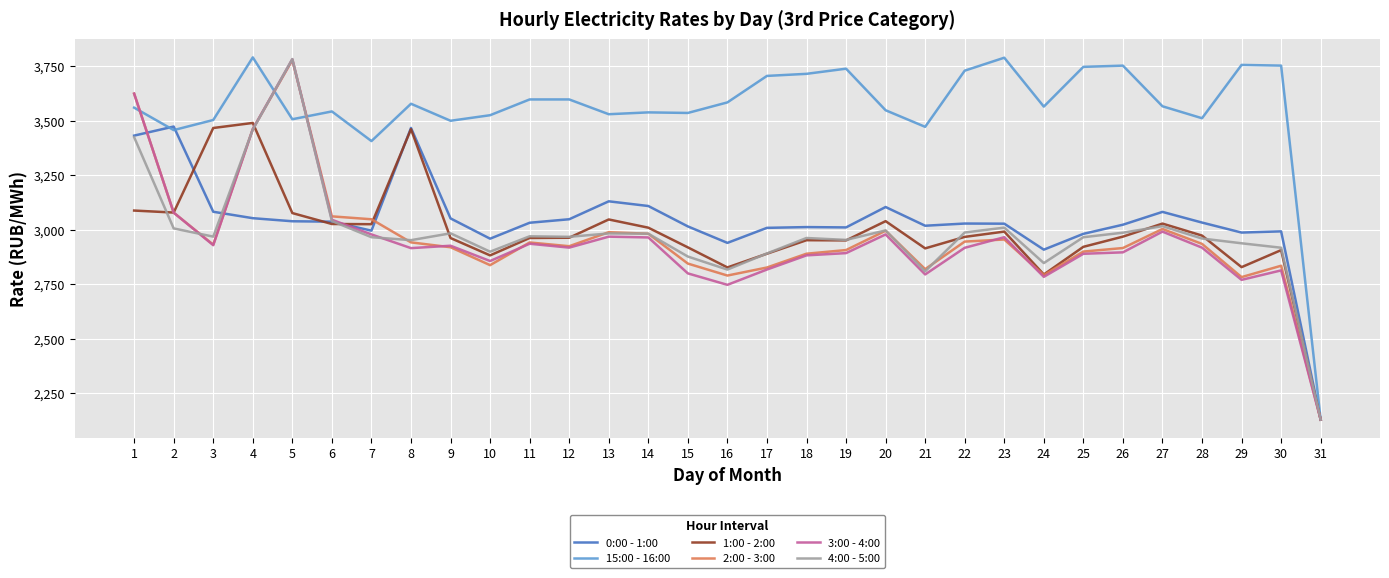

What is the spread (max minus min) of values at 22?

812.1